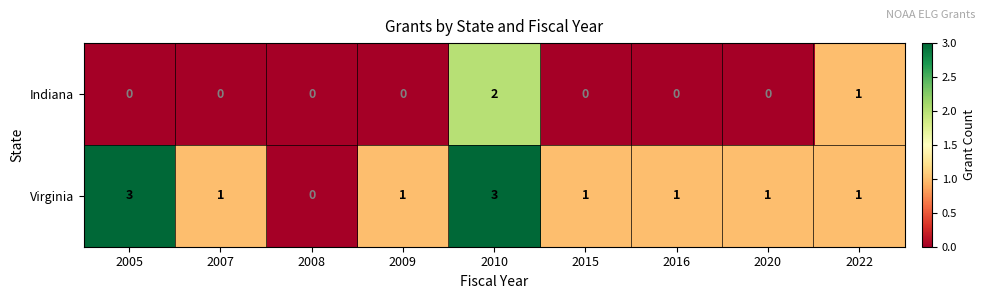

Reading right to left, list all the values displayed in this chart.

Indiana: 1	0	0	0	2	0	0	0	0
Virginia: 1	1	1	1	3	1	0	1	3